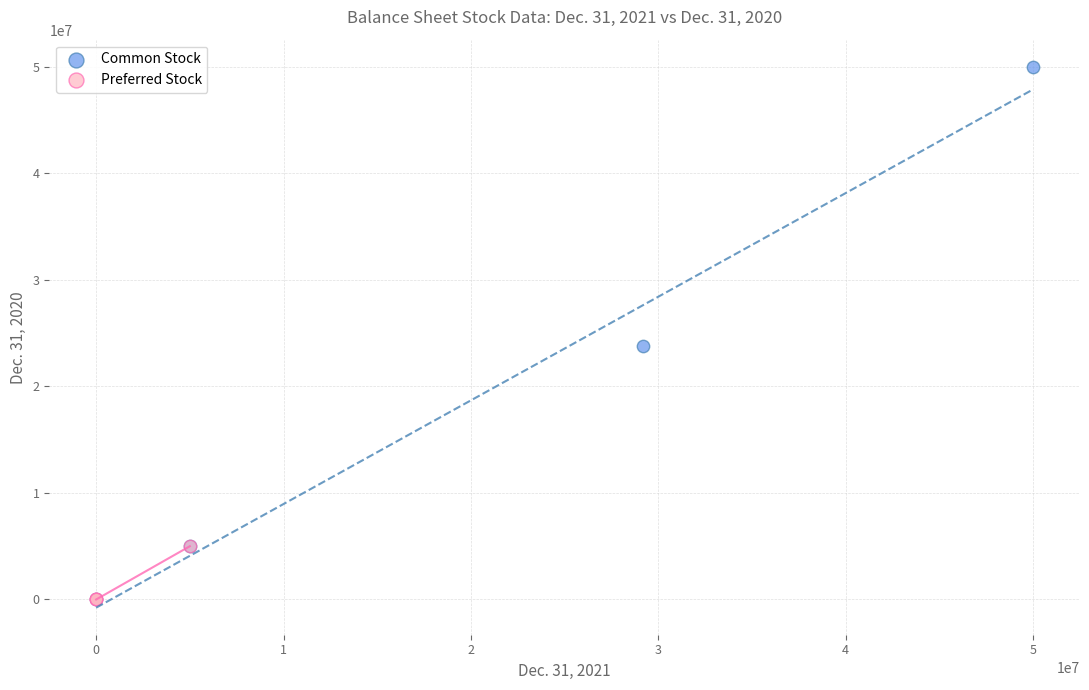

Which series contains the highest Y value?

Common Stock